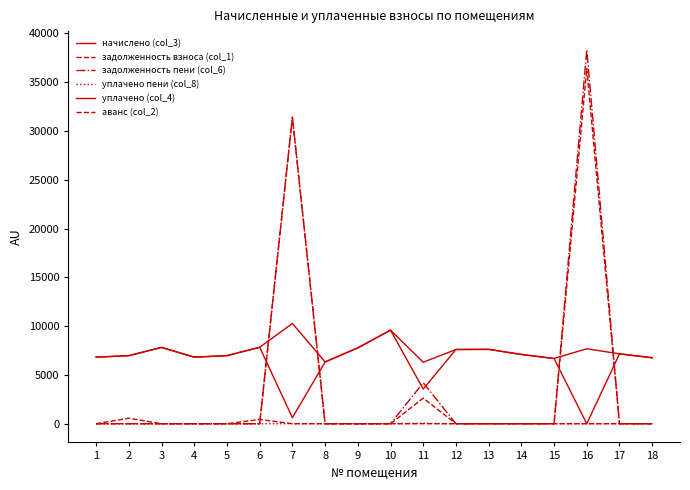

Reading left to right, extract all data points from this chart.

начислено (col_3): 1=6819.8	2=6973.4	3=7818.2	4=6819.8	5=6973.4	6=7833.6	7=620.4	8=6328.3	9=7772.2	10=9584.6	11=6297.6	12=7603.2	13=7618.6	14=7096.3	15=6681.6	16=7680.0	17=7157.8	18=6758.4
задолженность взноса (col_1): 1=0.0	2=562.2	3=0.0	4=0.0	5=0.0	6=0.0	7=31395.9	8=0.0	9=0.0	10=0.0	11=2624.0	12=0.0	13=0.0	14=0.0	15=0.0	16=36387.5	17=0.0	18=0.0
задолженность пени (col_6): 1=0.0	2=0.0	3=0.0	4=0.0	5=0.0	6=0.0	7=31395.9	8=0.0	9=0.0	10=0.0	11=4198.4	12=0.0	13=0.0	14=0.0	15=0.0	16=38307.5	17=0.0	18=0.0
уплачено пени (col_8): 1=0.0	2=3.9	3=0.0	4=0.0	5=0.0	6=0.0	7=0.0	8=0.0	9=0.0	10=0.0	11=46.0	12=0.0	13=0.0	14=0.0	15=0.0	16=0.0	17=0.0	18=0.0
уплачено (col_4): 1=6819.8	2=6973.4	3=7818.2	4=6819.8	5=6973.4	6=7833.6	7=10274.5	8=6328.3	9=7772.2	10=9584.6	11=3550.6	12=7603.2	13=7618.6	14=7096.3	15=6681.6	16=0.0	17=7157.8	18=6758.4
аванс (col_2): 1=0.0	2=0.0	3=0.0	4=0.0	5=0.0	6=435.0	7=0.0	8=0.0	9=0.0	10=0.0	11=0.0	12=0.0	13=0.0	14=0.0	15=0.0	16=0.0	17=0.0	18=0.0